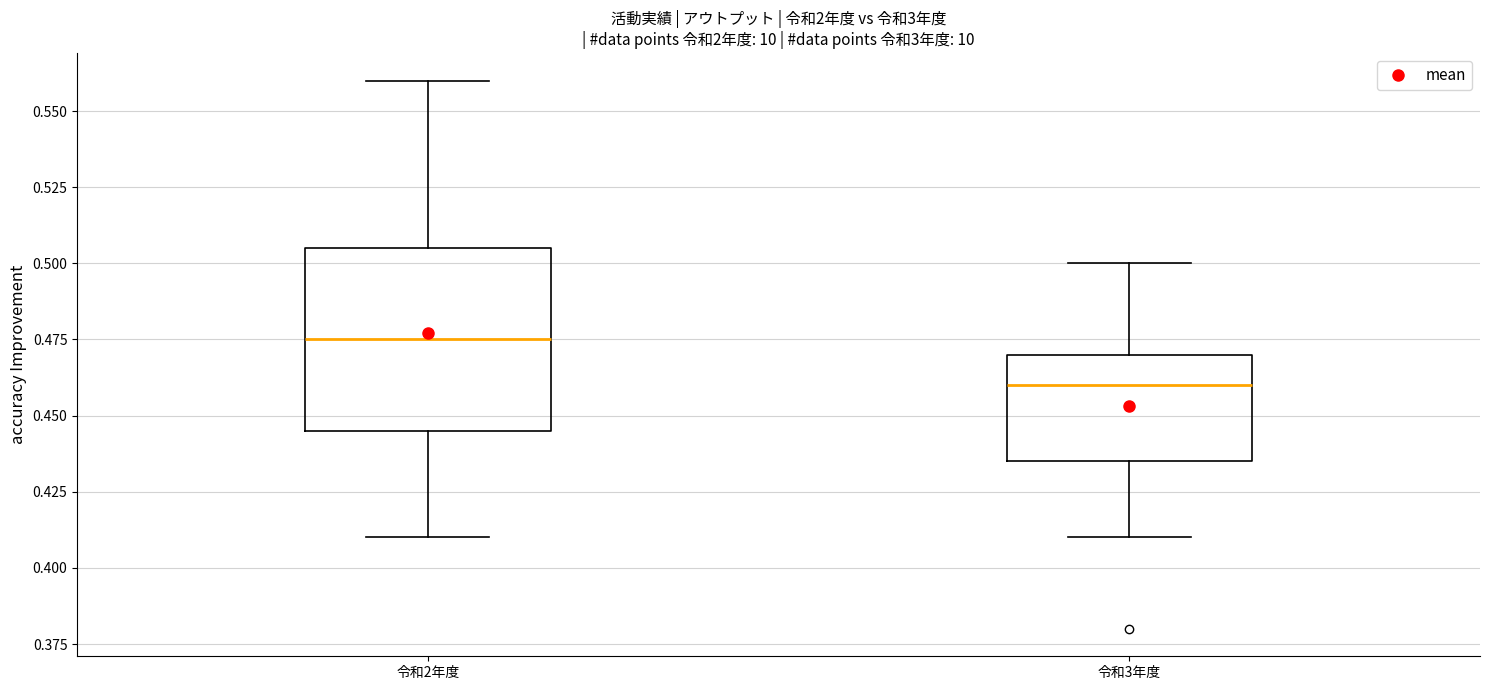

Which box has the highest median line?

令和2年度